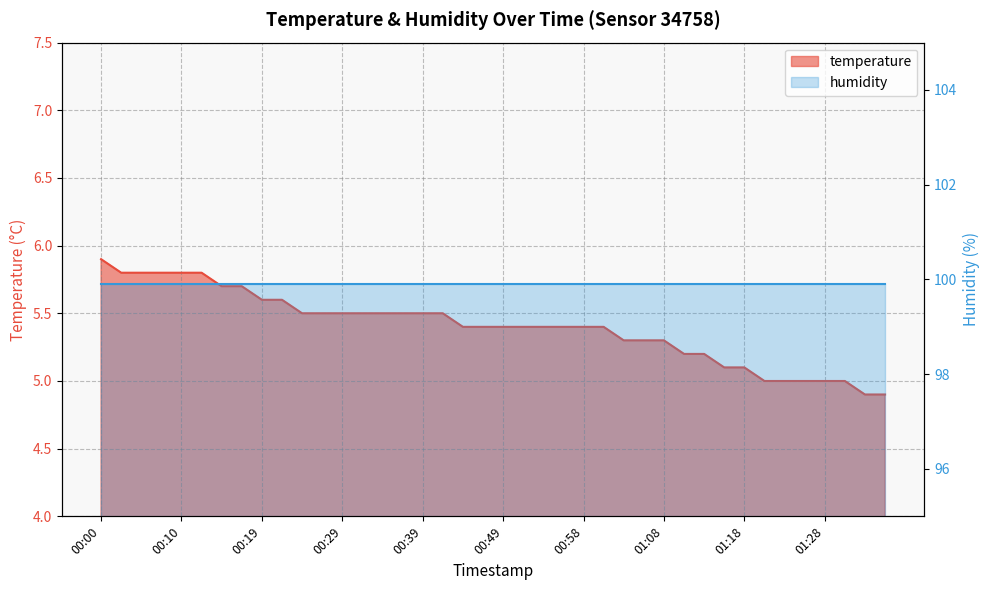

What position from the right is 00:49?

20